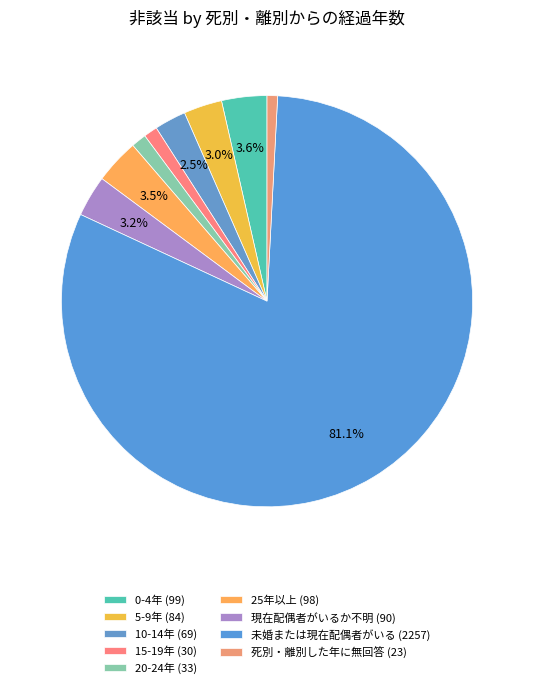

Count the number of slices in the pie.

9